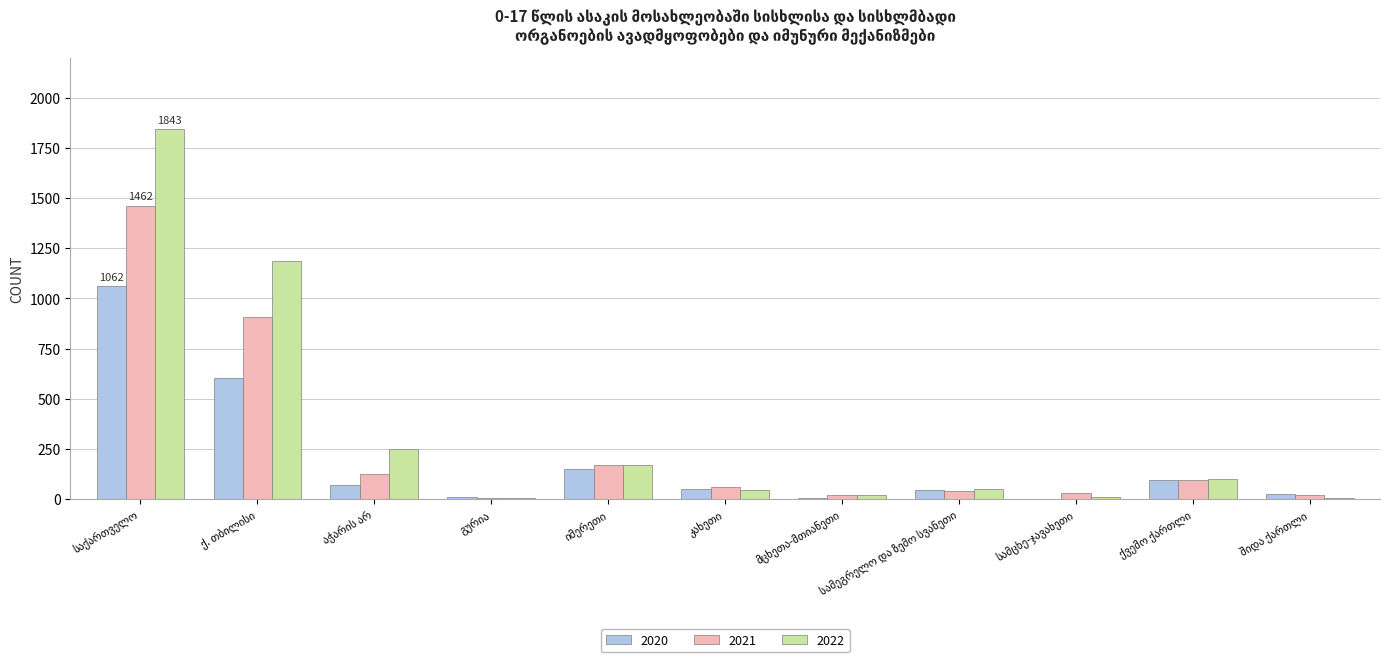

What is the maximum value shown in the chart?

1843